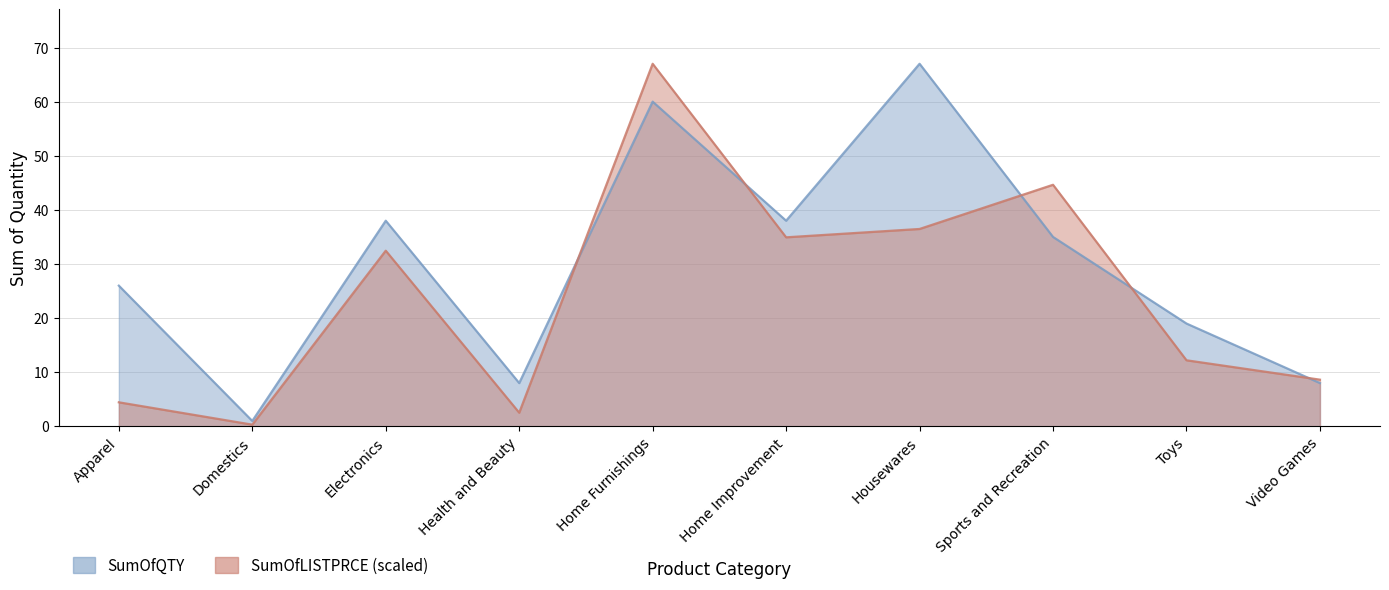

How many lines are shown in the chart?

2